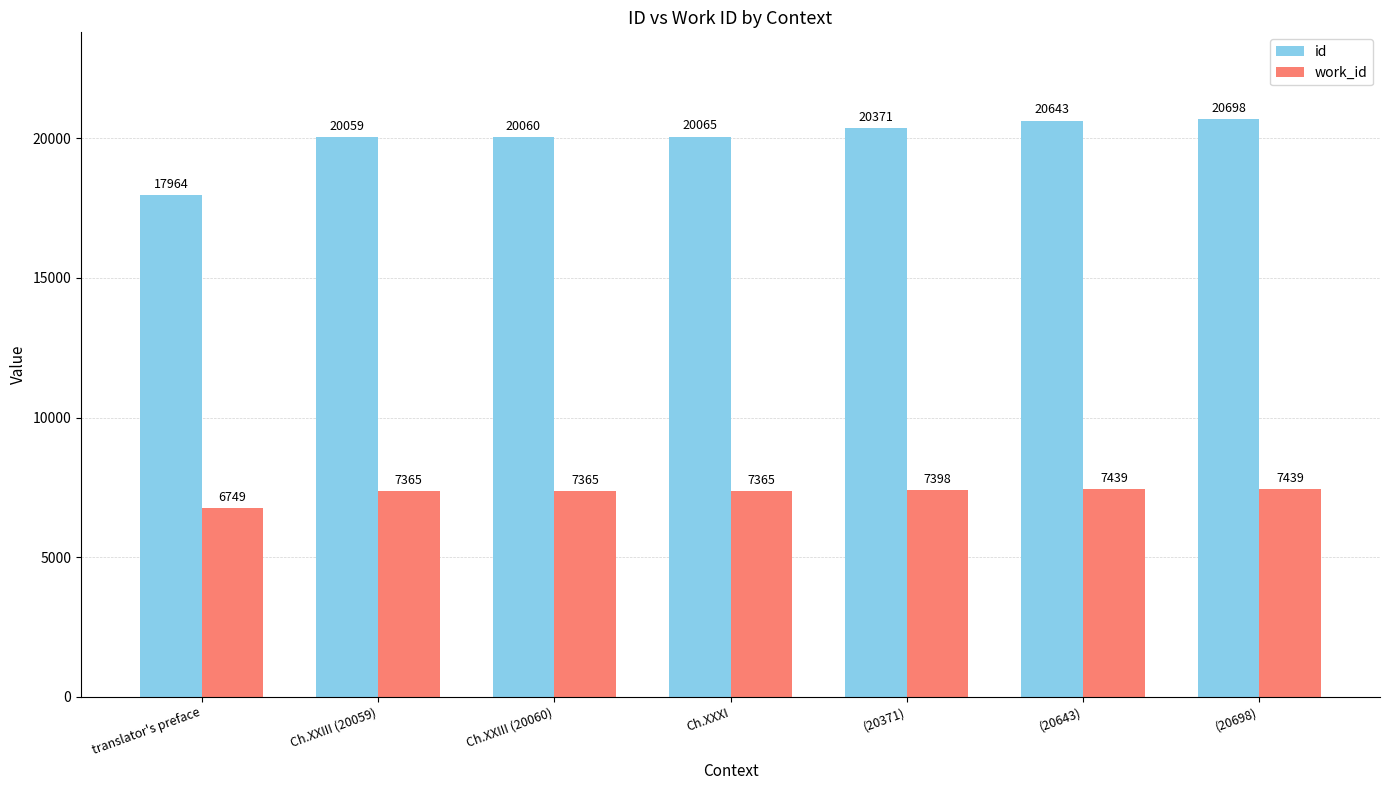

At which label is id closest to 19331?

Ch.XXIII (20059)